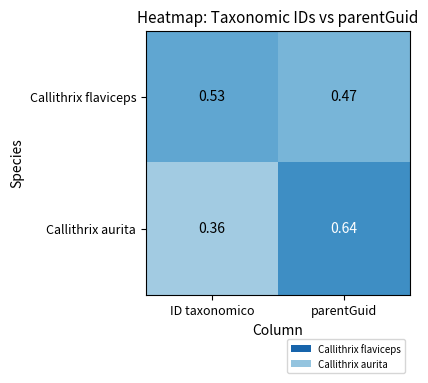

Rank the series by their maximum value, from lowest to highest.

Callithrix flaviceps, Callithrix aurita